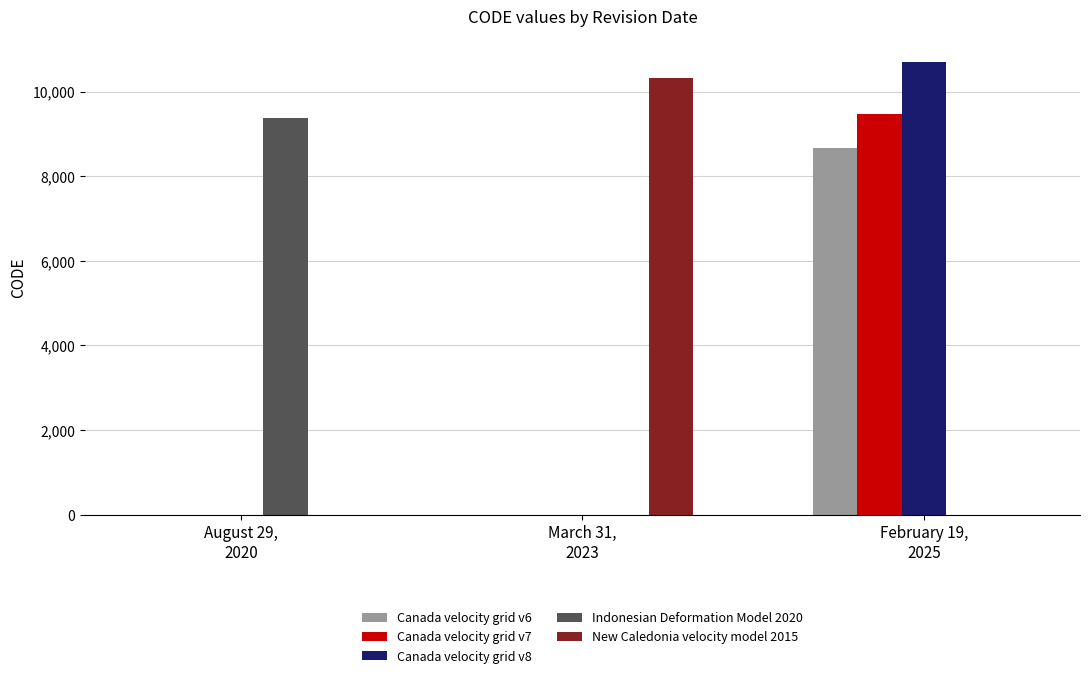

Read the New Caledonia velocity model 2015 value at March 31,
2023, to the nearest 50.

10300